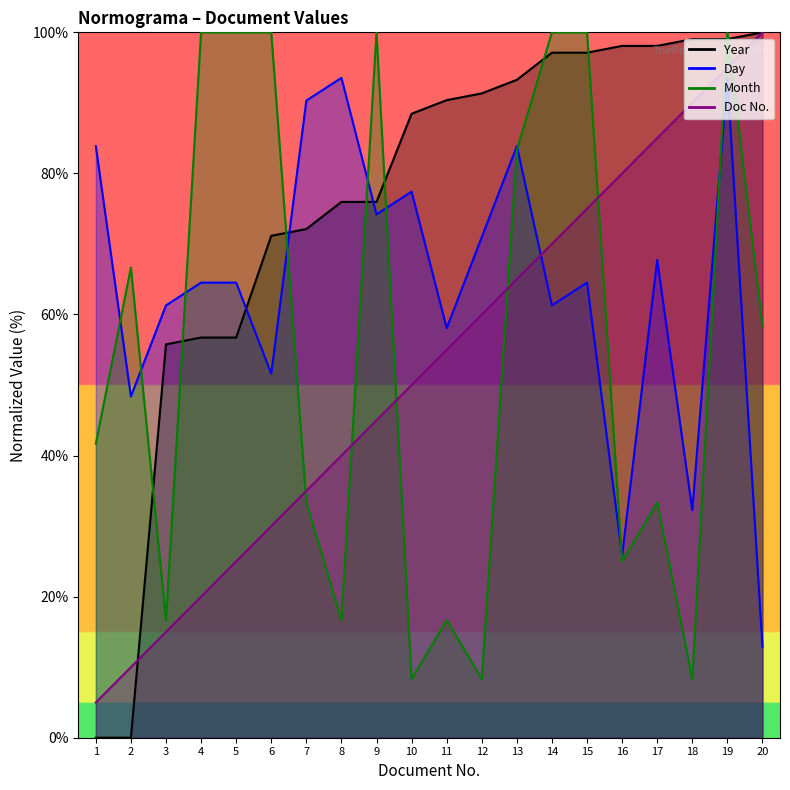

Rank the series at 7 from highest to lowest value.

Day, Year, Ley, Month